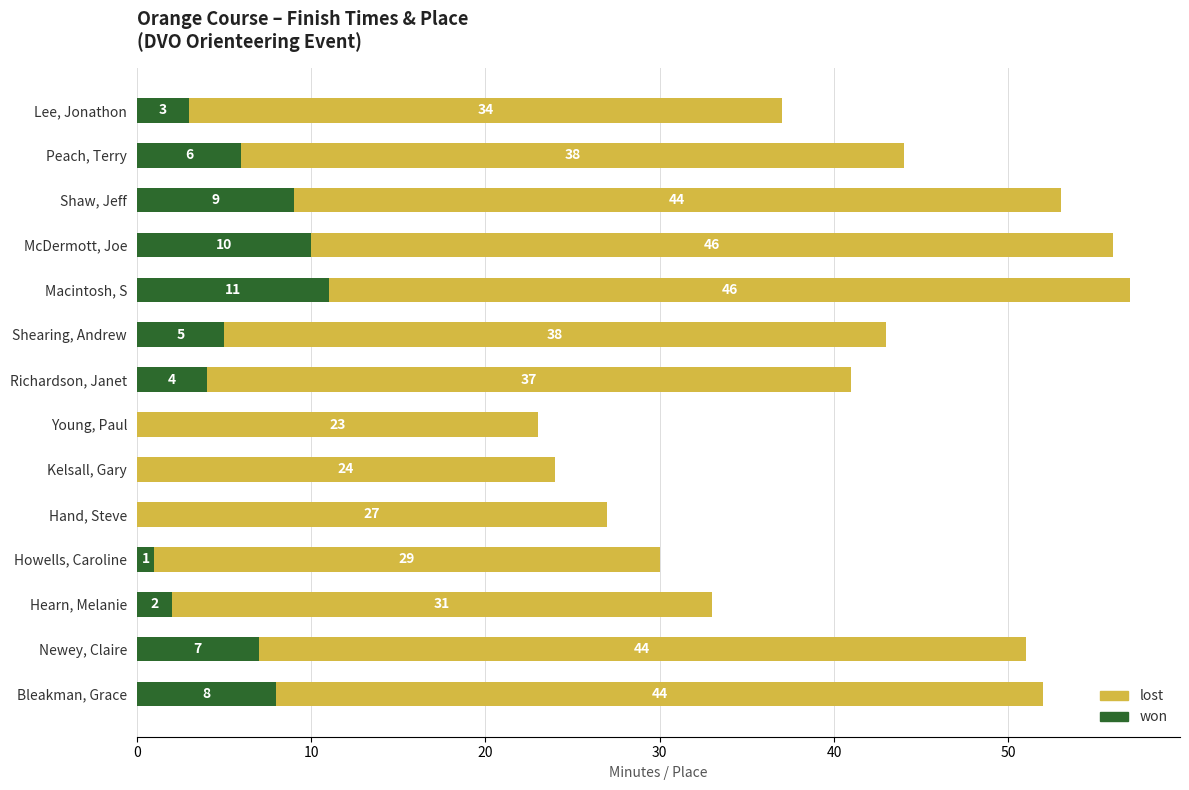

Is it true that won equals 0 at Kelsall, Gary?

True